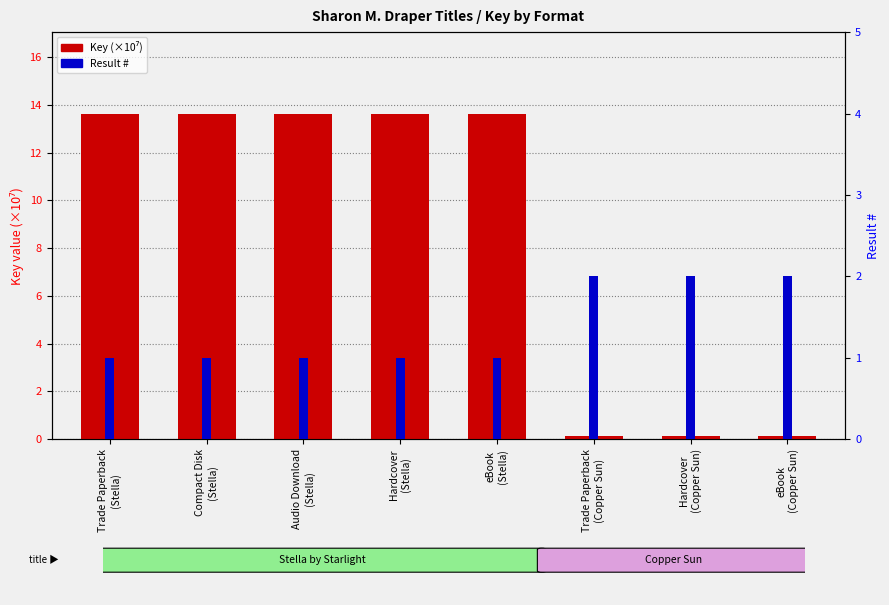

At which label does Key (×10⁷) reach its peak?

Trade Paperback
(Stella)